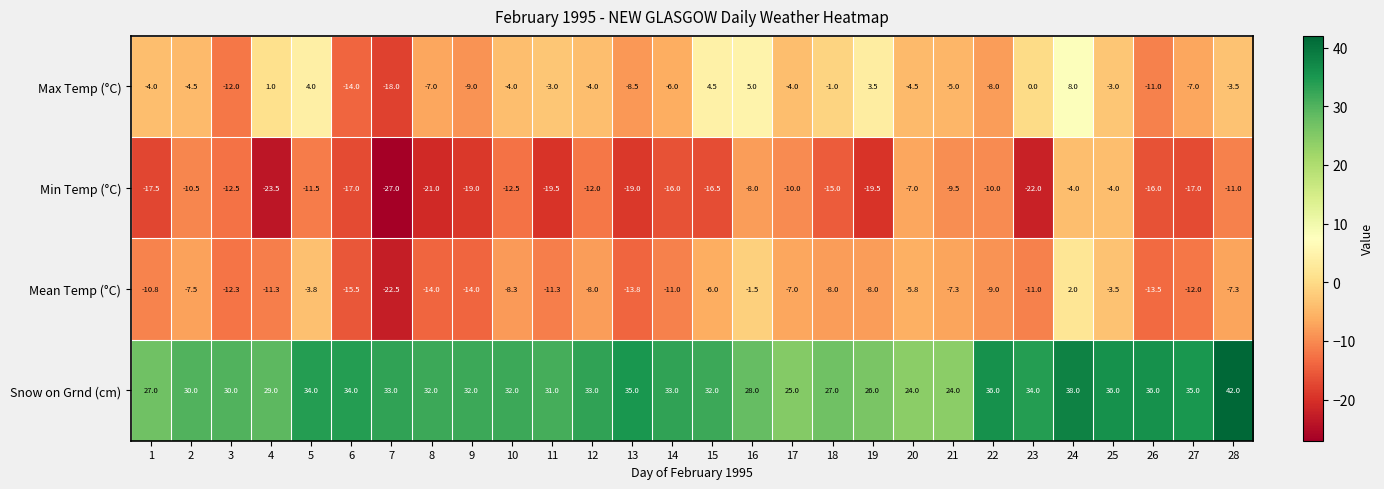

The Snow on Grnd (cm) series shows 15.2 at 24. True or false?

False